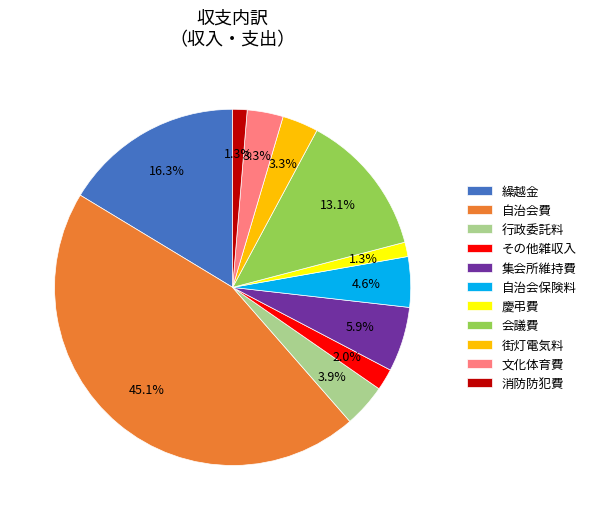

Combined, do 会議費 and 集会所維持費 account for over 50%?

No